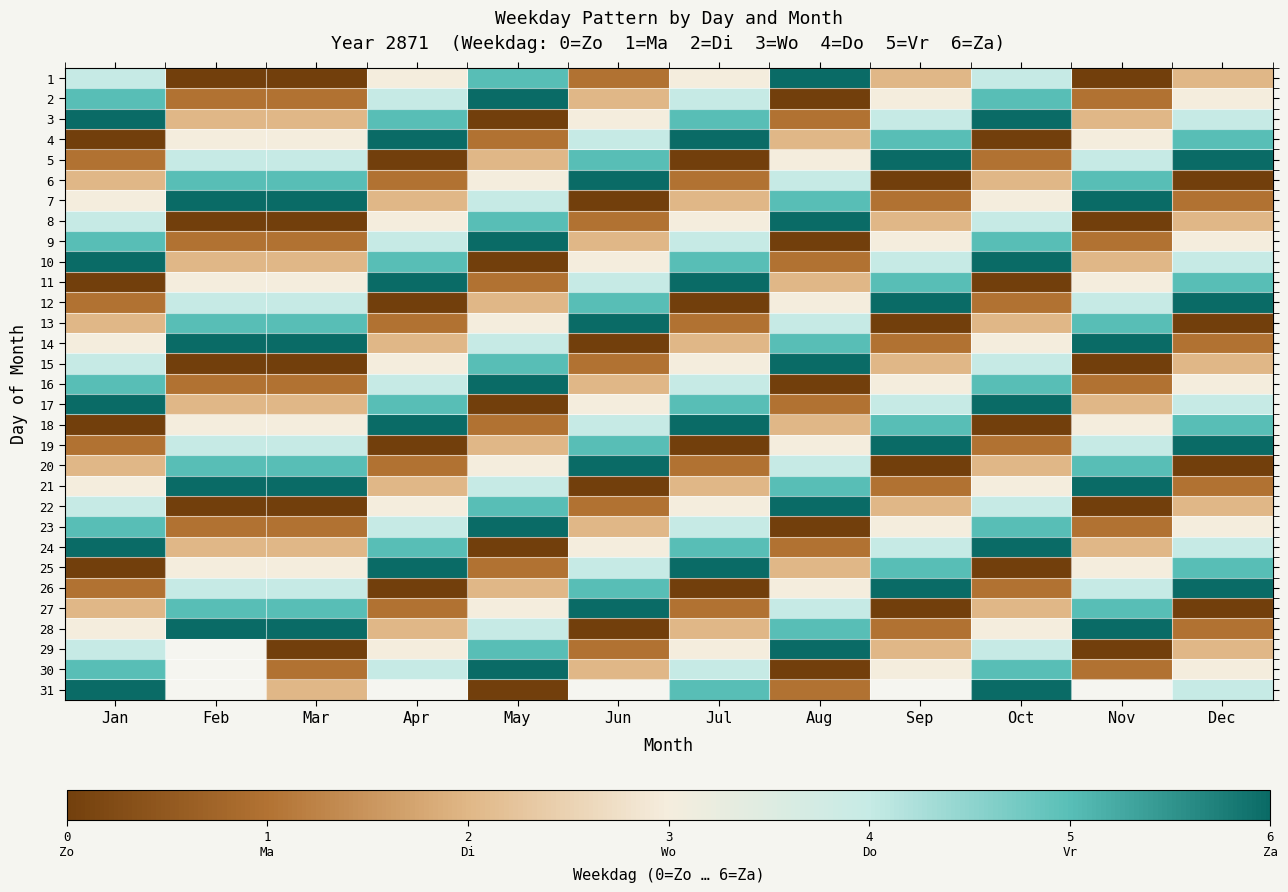

What is the difference between the highest and lowest values at Jan?

6.0